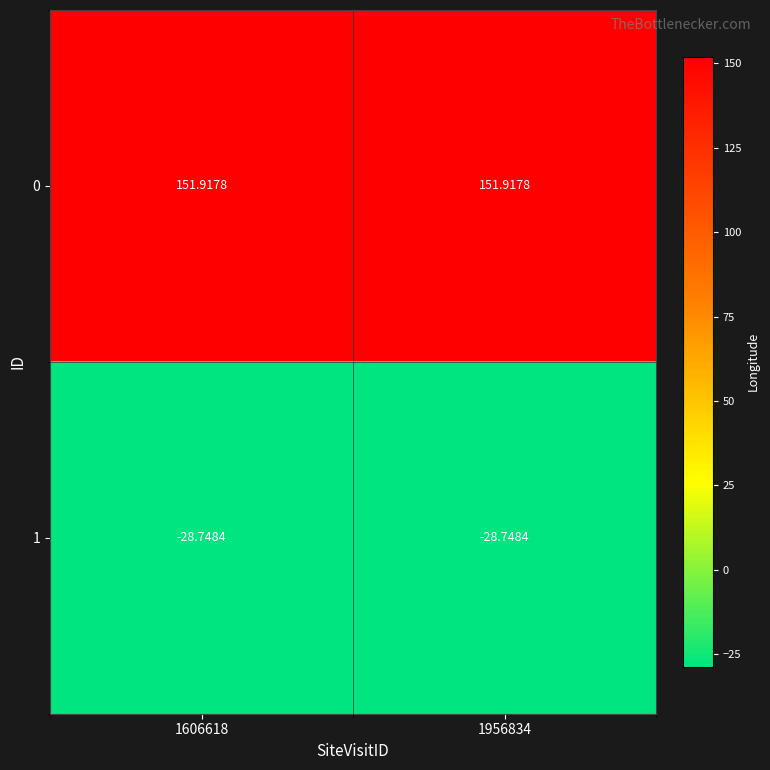

Is the value of 0 at 1956834 greater than the value of 1 at 1956834?

Yes